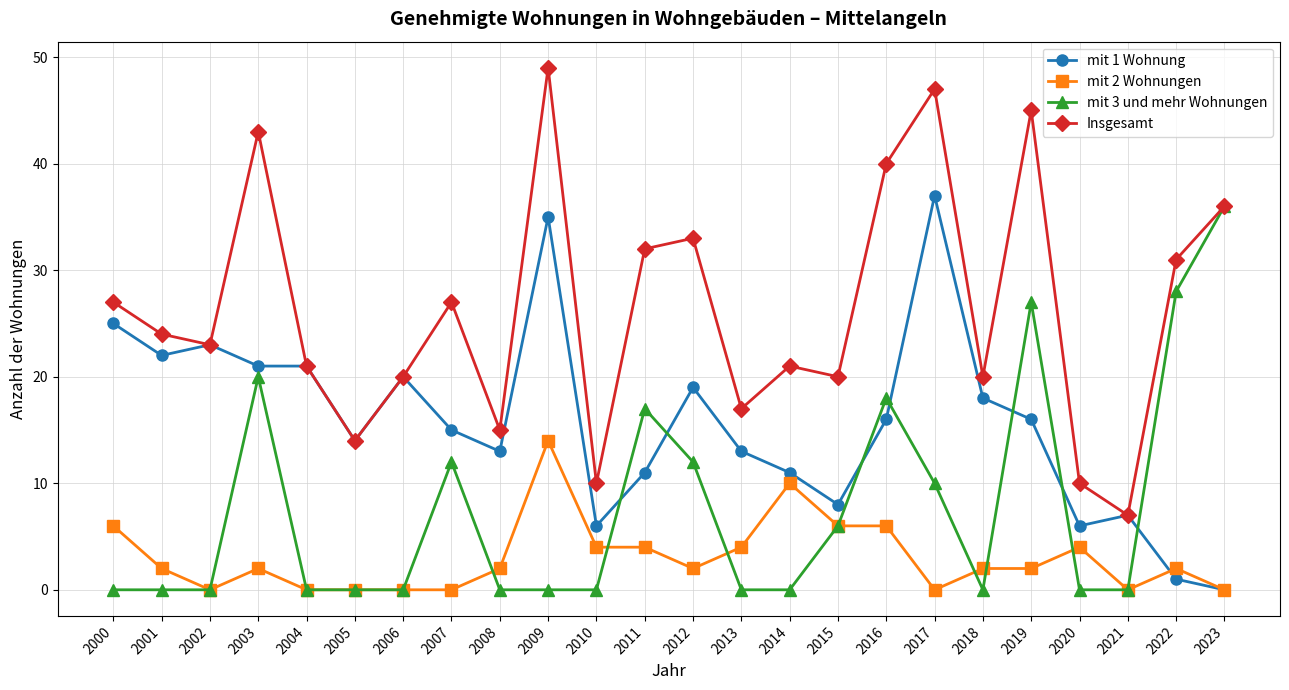

At which label is mit 1 Wohnung closest to 18?

2018